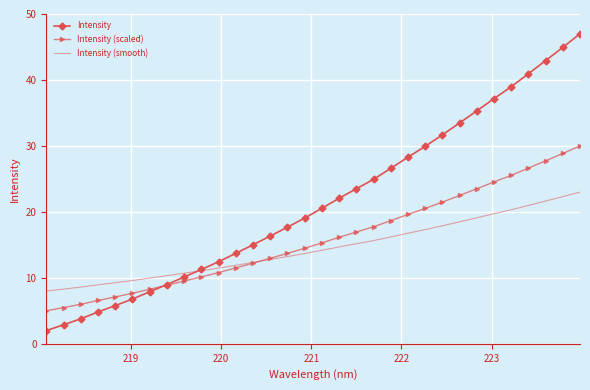

What is the minimum value for Intensity (scaled)?

5.0